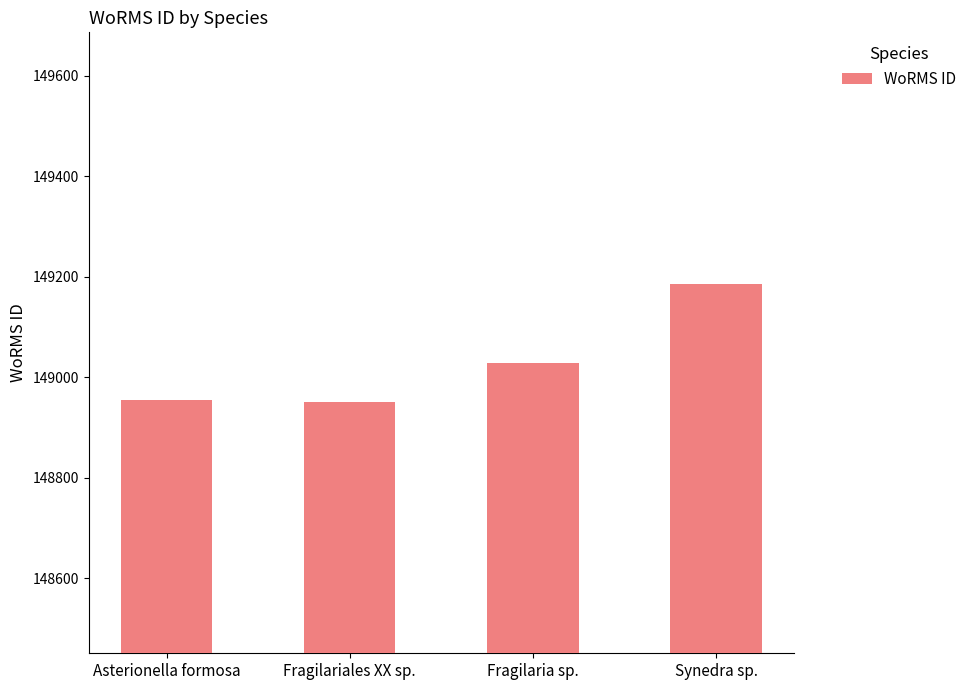

What is the value of the 2nd bar from the left?

148951